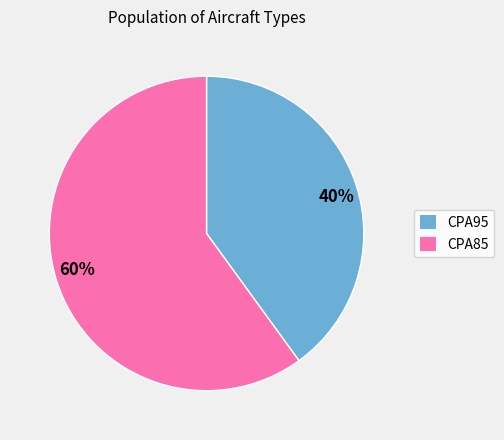

Does 40% represent more than half of the total?

No